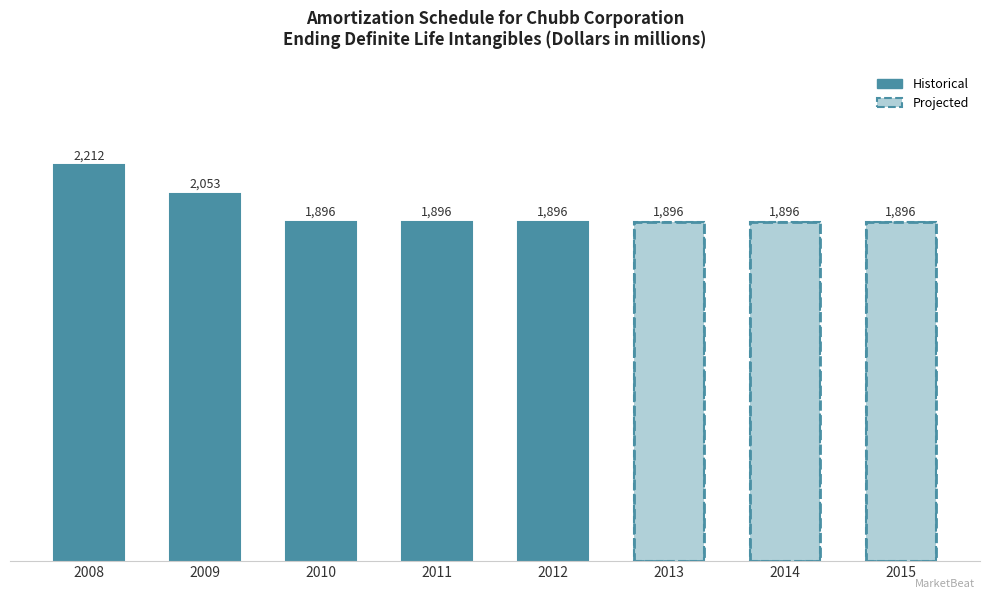

What are all the series names shown in the legend?

Historical, Projected